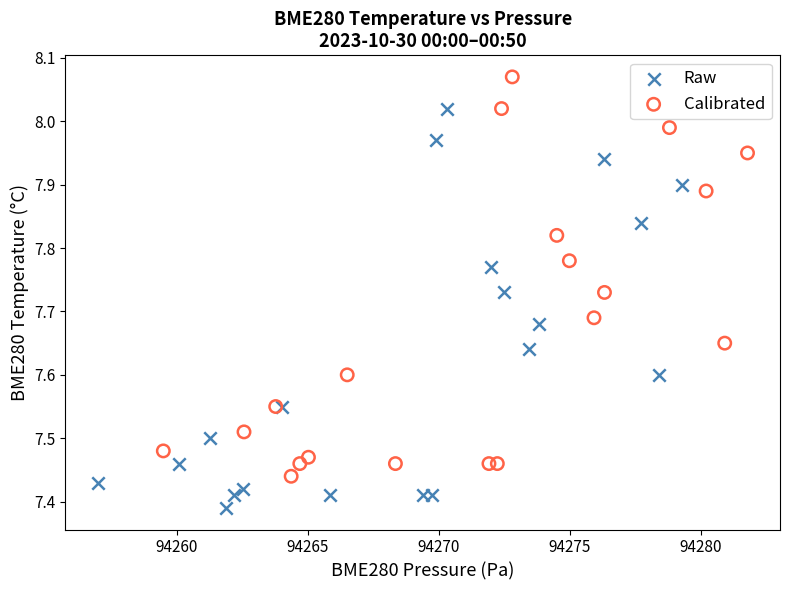

Which series contains the highest Y value?

Calibrated